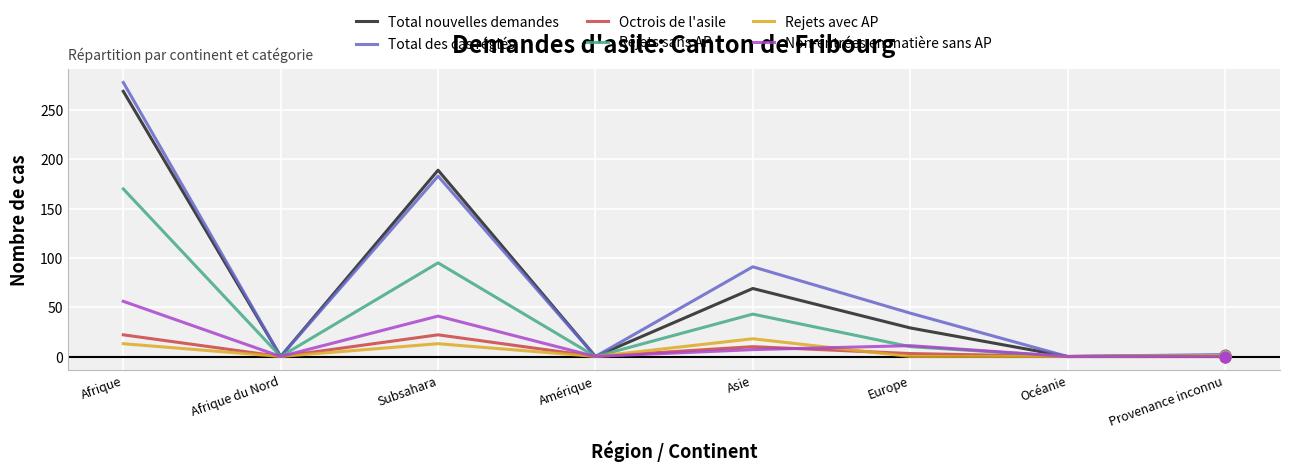

Which series has the largest range (max minus min)?

Total des cas réglés